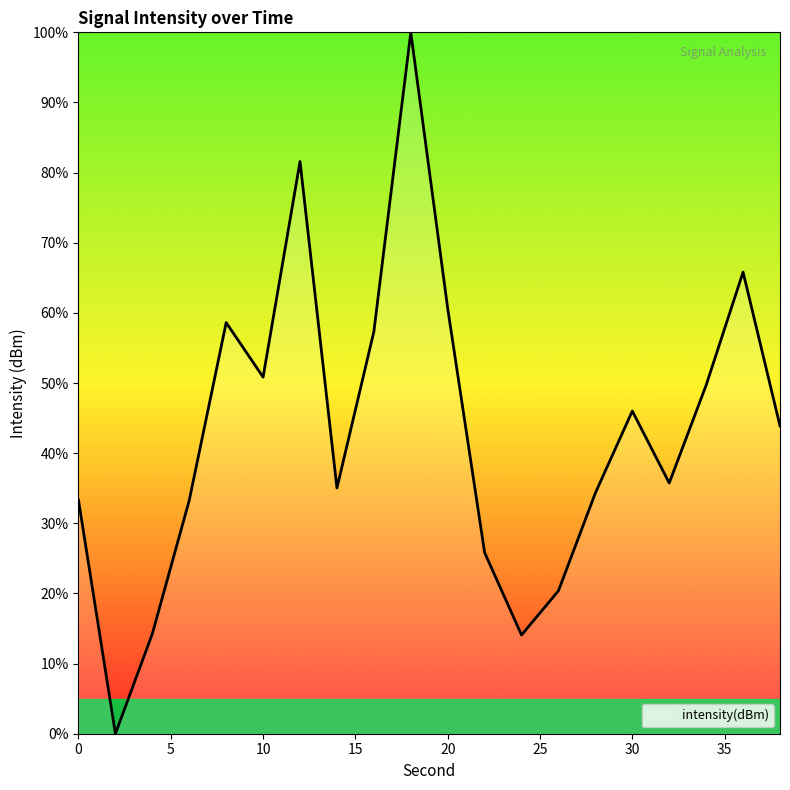

What is the difference between the maximum and minimum values?

100.0